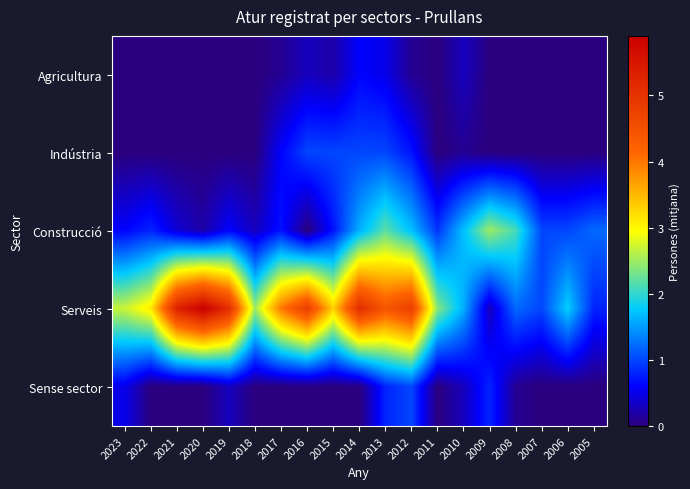

Which series has the largest total across all categories?

Serveis